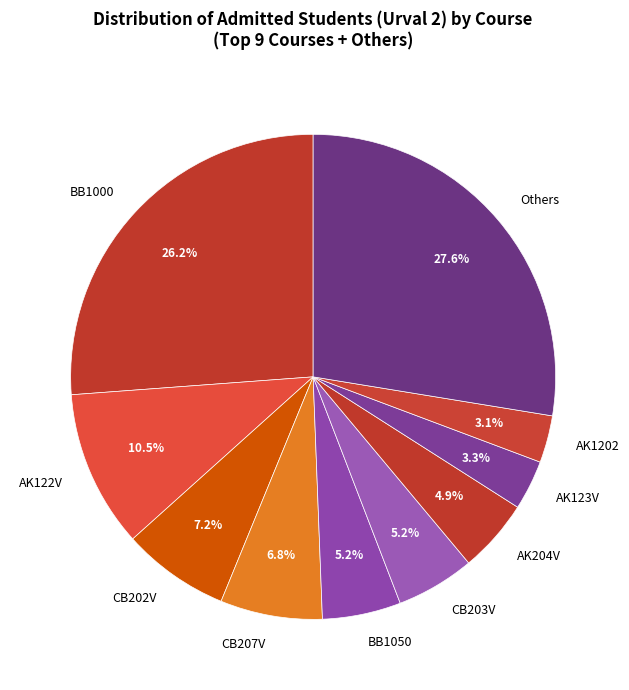

Does any single category account for the majority?

No